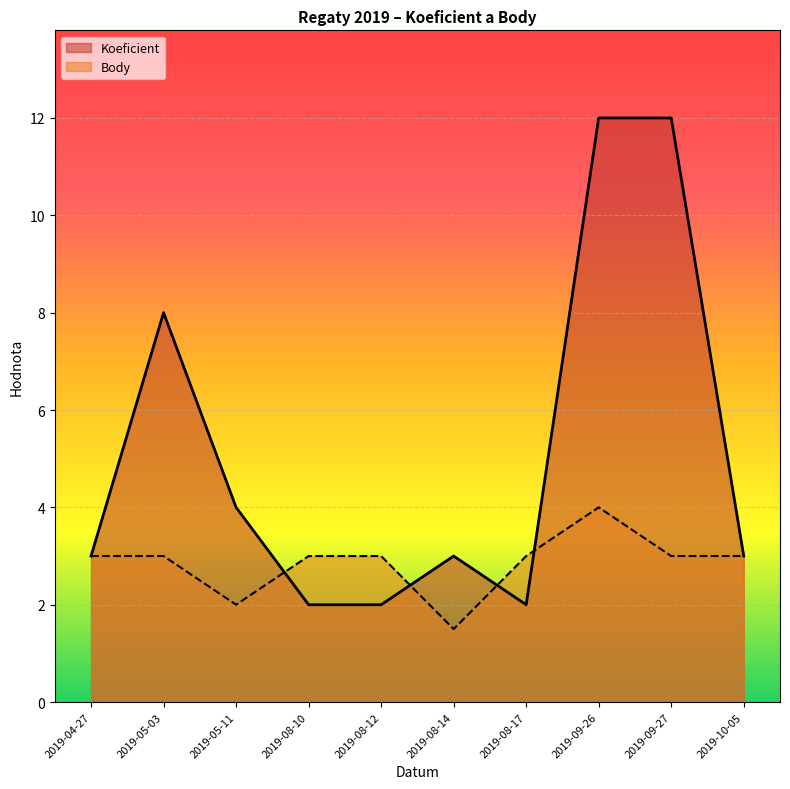

Between 2019-08-14 and 2019-10-05, which is larger?

2019-08-14